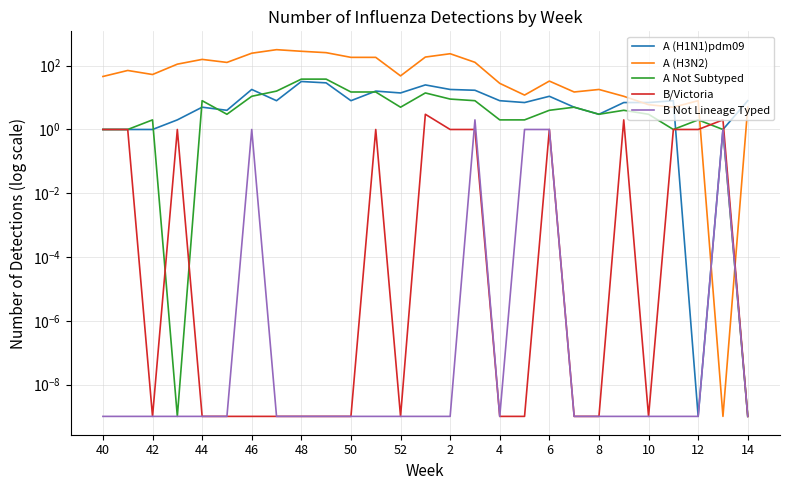

At 17, list the series in order from smallest to largest.

B/Victoria, B Not Lineage Typed, A Not Subtyped, A (H1N1)pdm09, A (H3N2)